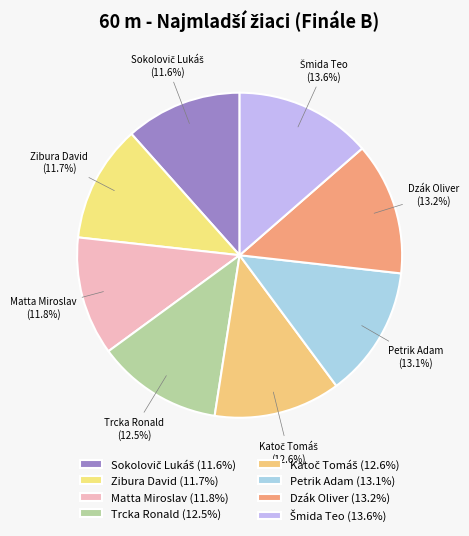

To the nearest percent, what is the average slice percentage?

12%